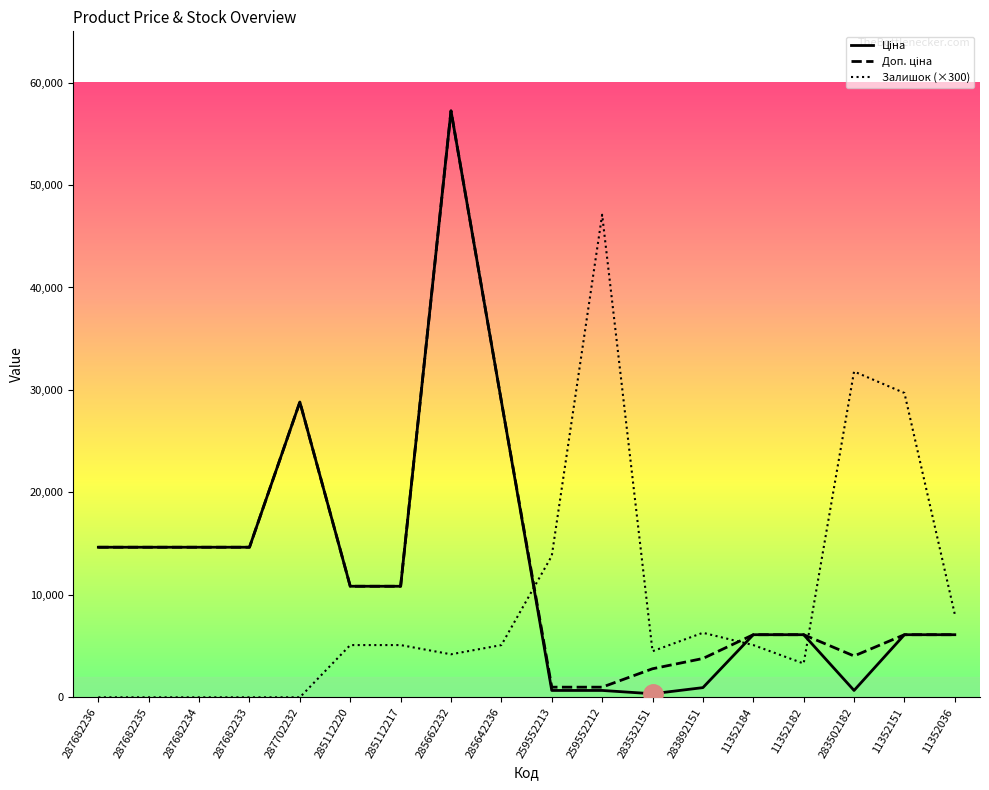

What is the maximum value shown in the chart?

57235.5